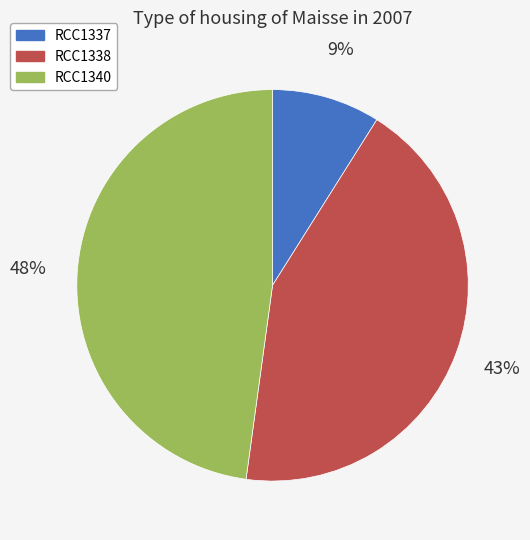

Does RCC1340 represent more than half of the total?

No